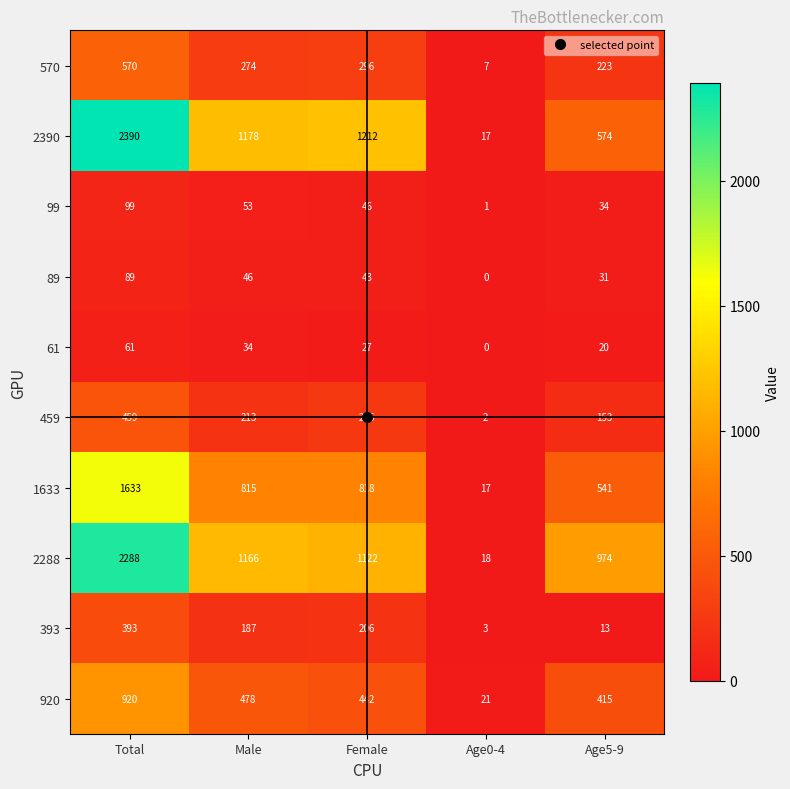

Read the 570 value at Age5-9, to the nearest 100.

200